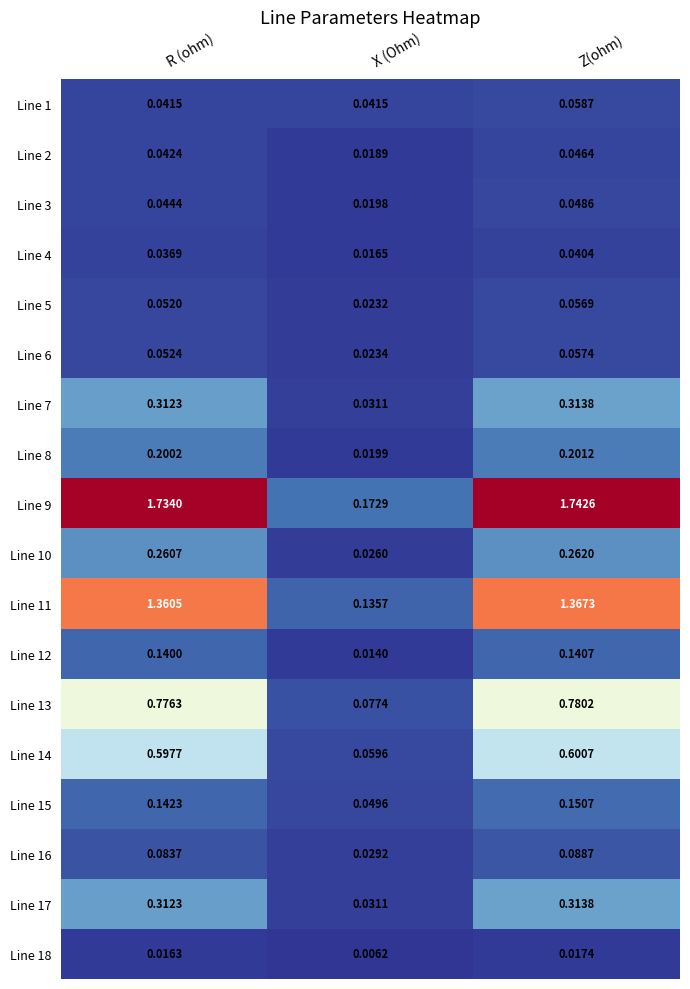

Rank the categories by Line 11 value from lowest to highest.

X (Ohm), R (ohm), Z(ohm)